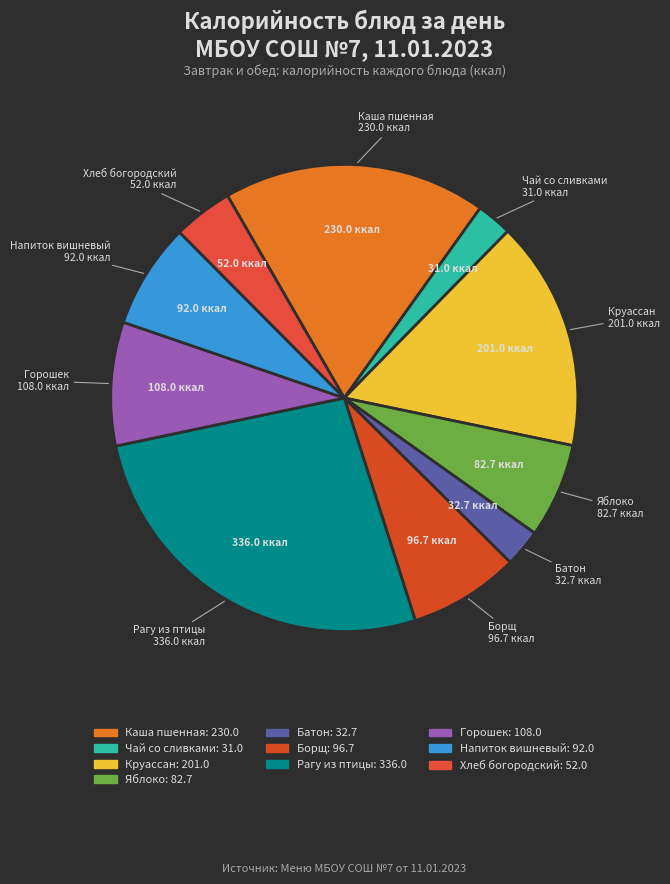

How many slices are in this pie chart?

10